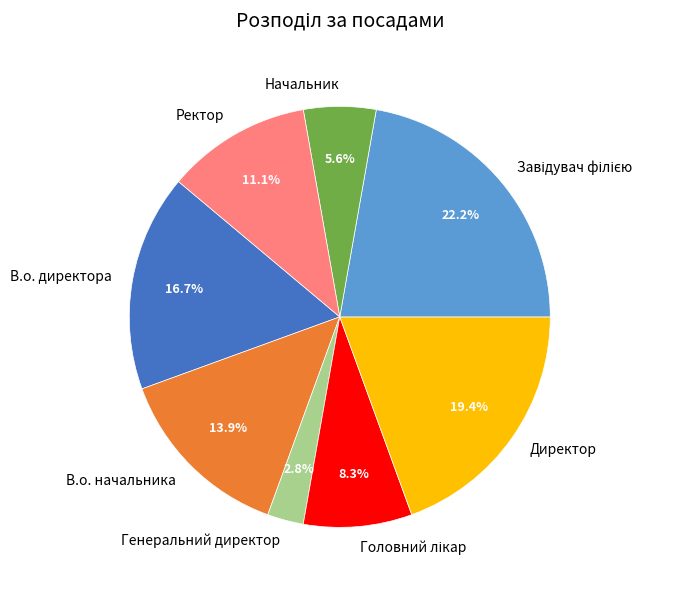

What percentage is NOT represented by Начальник?

94.4%